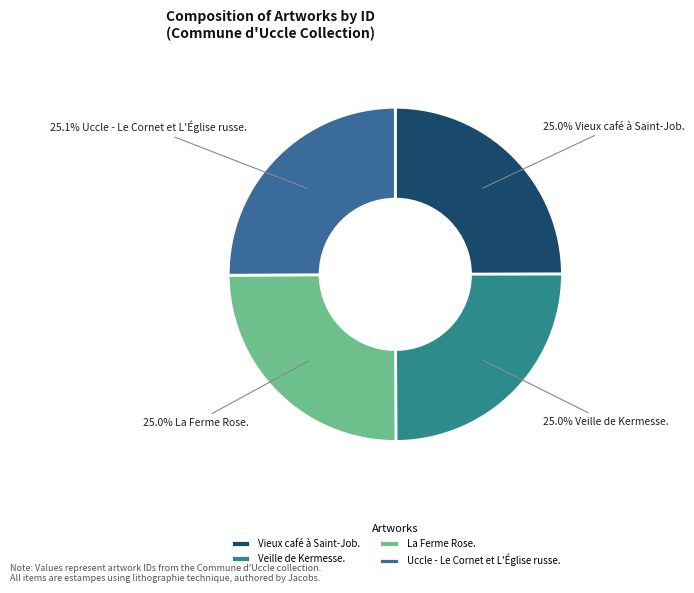

Which category has the biggest portion of the pie?

Uccle - Le Cornet et L'Église russe.